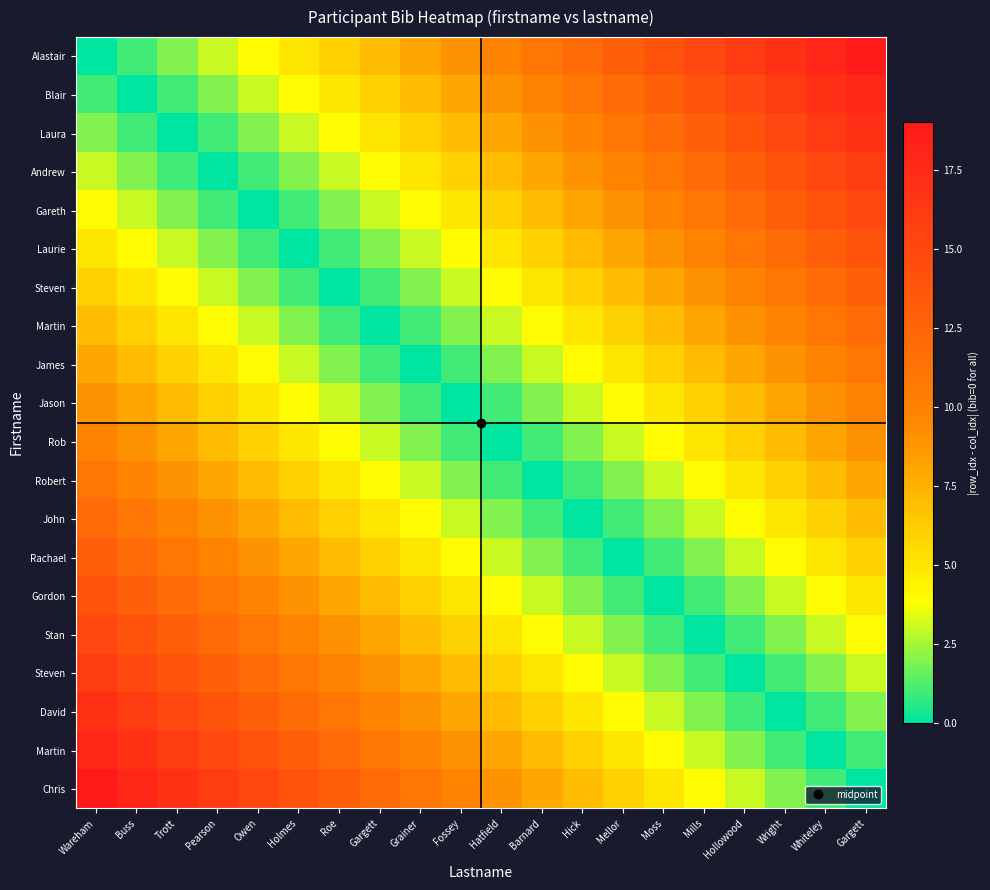

At how many categories does at least one series exceed 4?

20